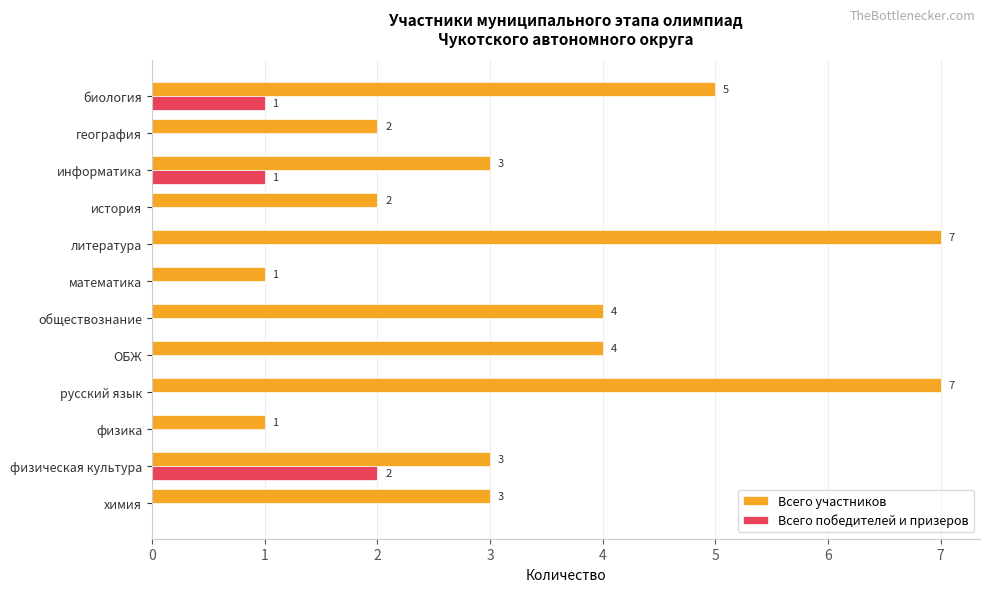

The Всего победителей и призеров series shows 1 at физика. True or false?

False